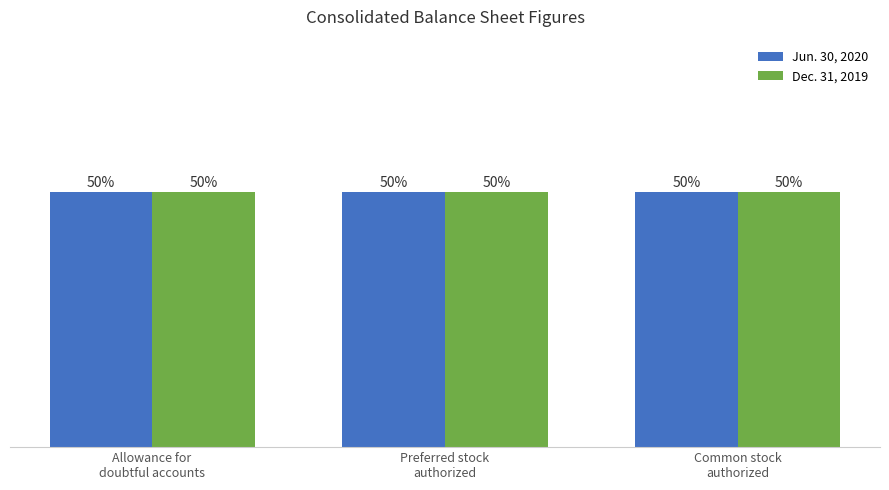

Which series has the largest range (max minus min)?

Jun. 30, 2020